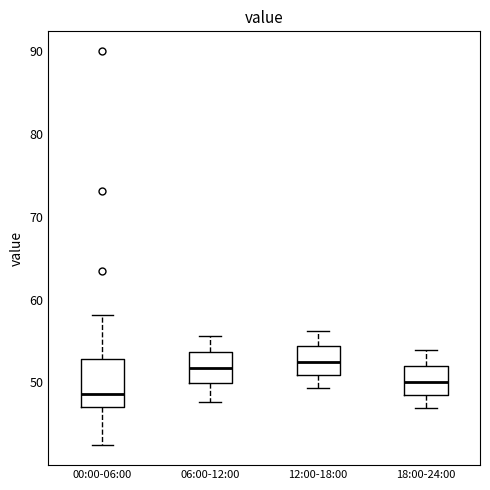

Where does the lower whisker of the box for 18:00-24:00 end on the y-axis? The values are not printed on the chart, so give them approximately, as read against the axis.

47